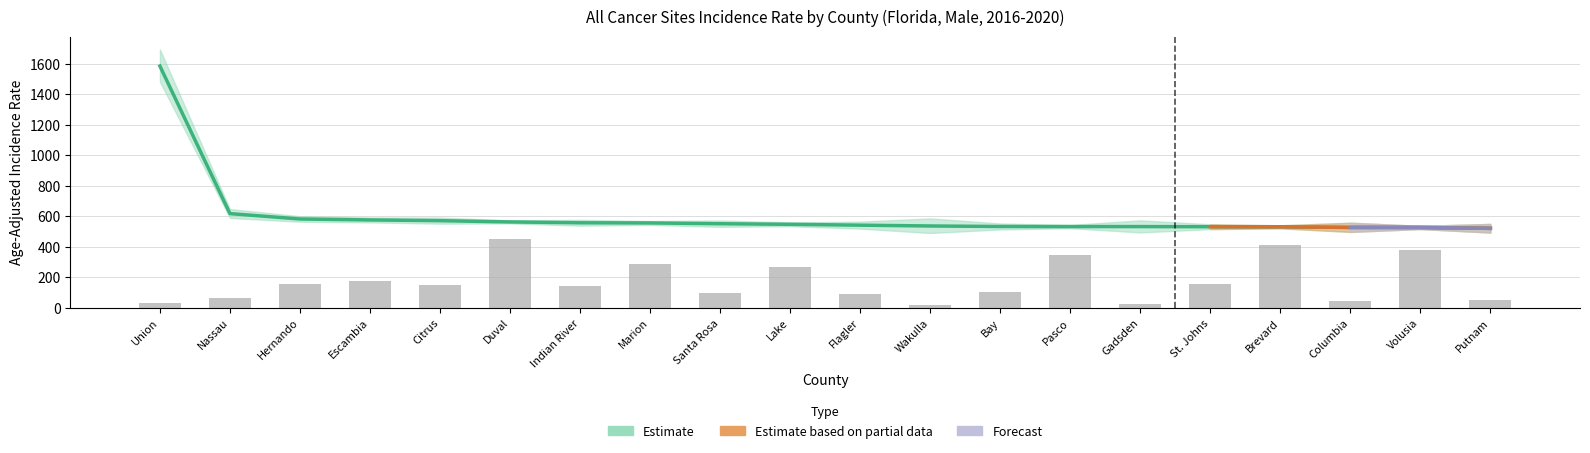

What is the approximate value of Average Annual Count at Indian River?

140.7